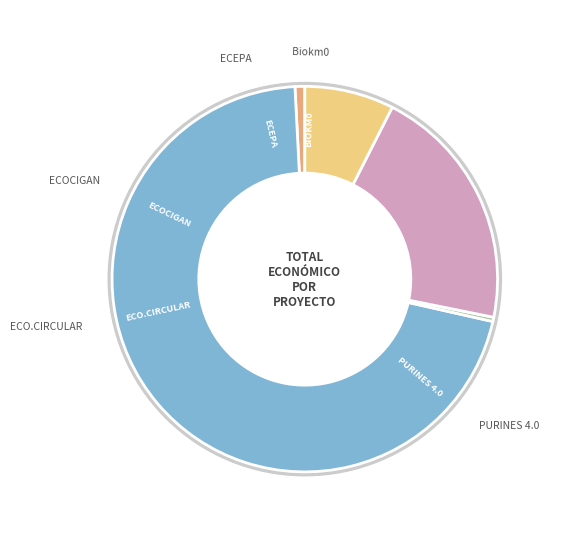

What portion of the pie excludes ECEPA?

92.5%